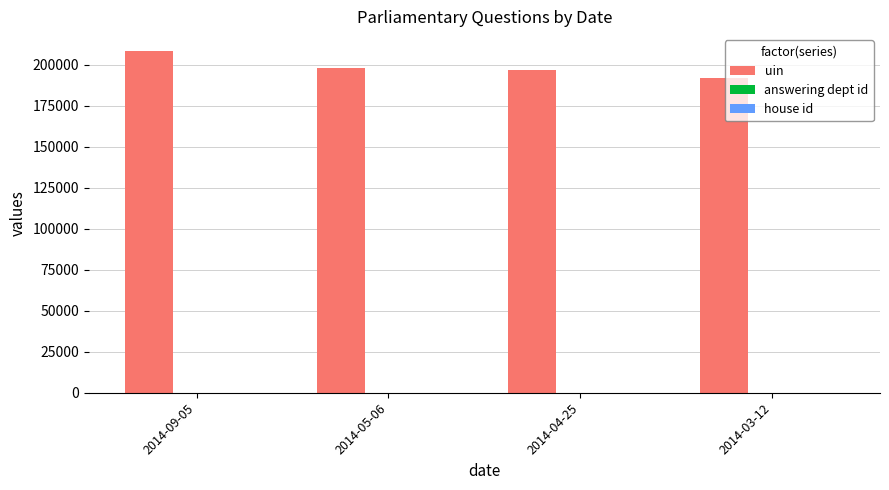

Which series has the largest total across all categories?

uin